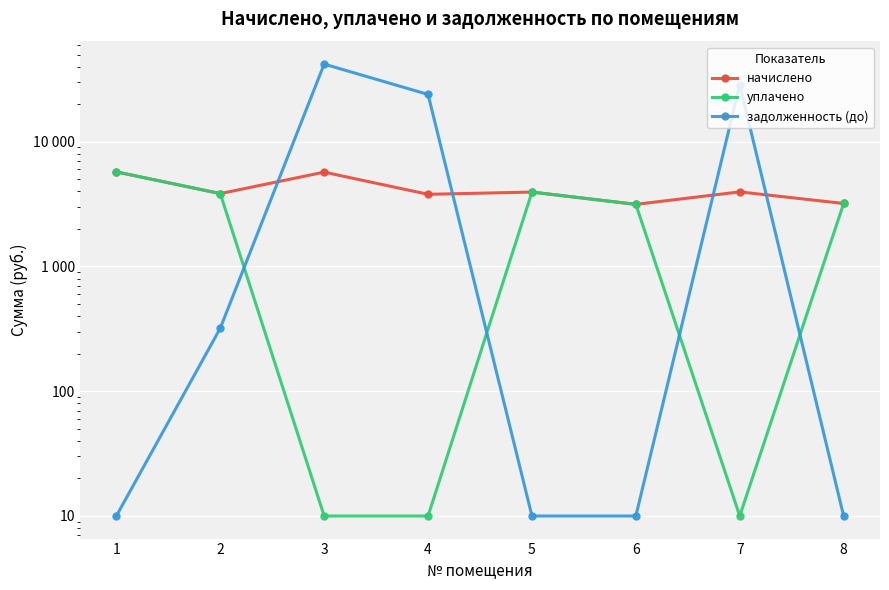

Reading left to right, what are all the values shown in this chart?

начислено: 5732.5	3838.7	5703.4	3787.7	3947.9	3146.6	3962.5	3197.6
уплачено: 5732.5	3838.7	10.0	10.0	3947.9	3146.6	10.0	3197.6
задолженность (до): 10.0	319.9	41901.5	23929.3	10.0	10.0	28622.3	10.0